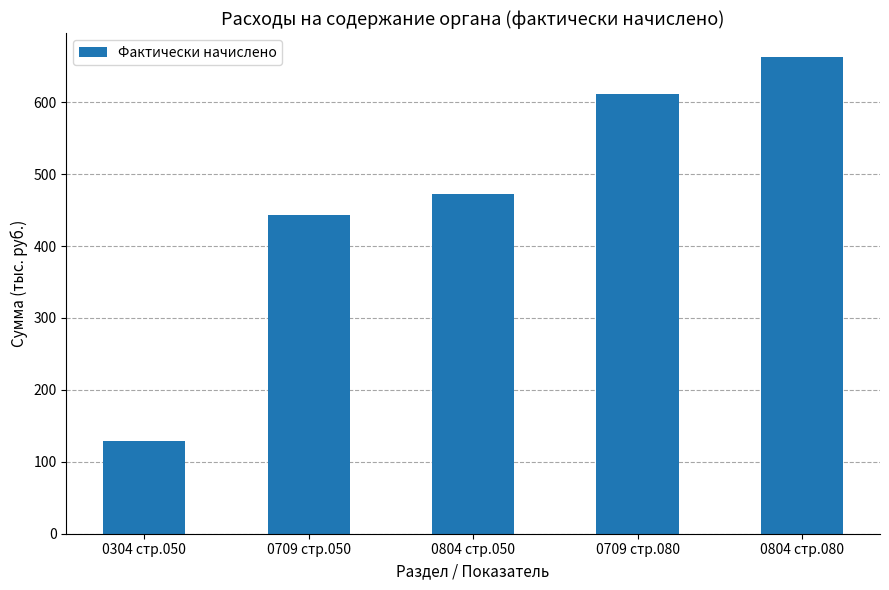

Reading left to right, list all the values displayed in this chart.

0304 стр.050=129	0709 стр.050=443	0804 стр.050=473	0709 стр.080=612	0804 стр.080=663